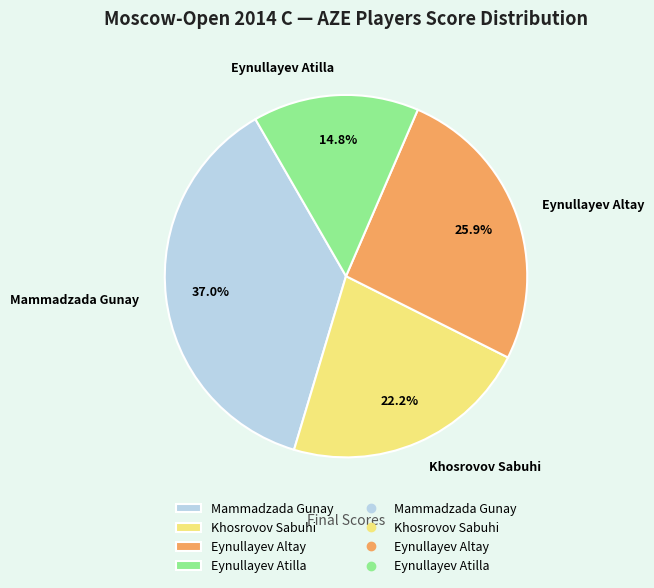

Which slice is the largest?

Mammadzada Gunay